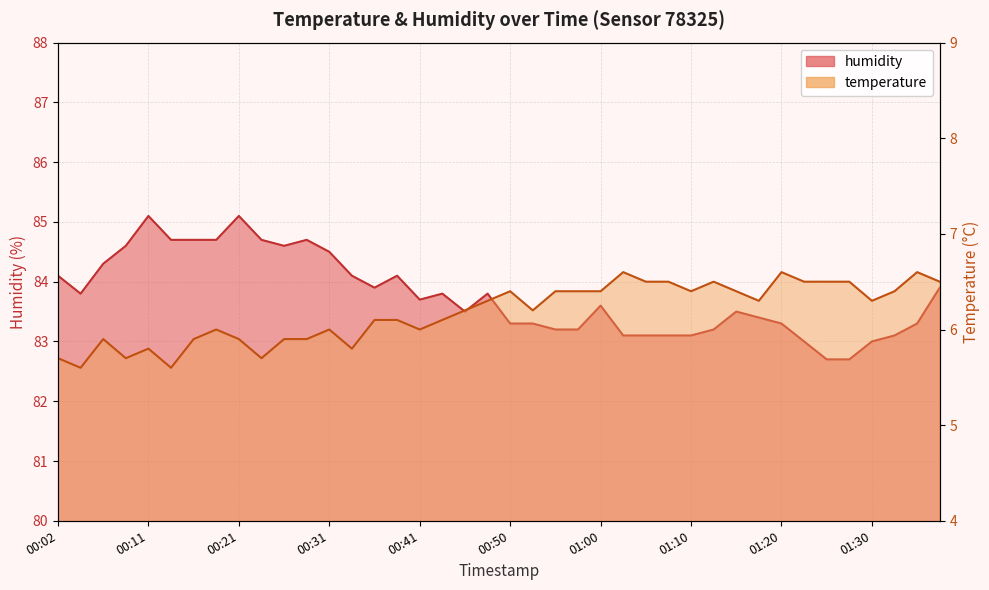

How many data points in temperature are above 6?

25